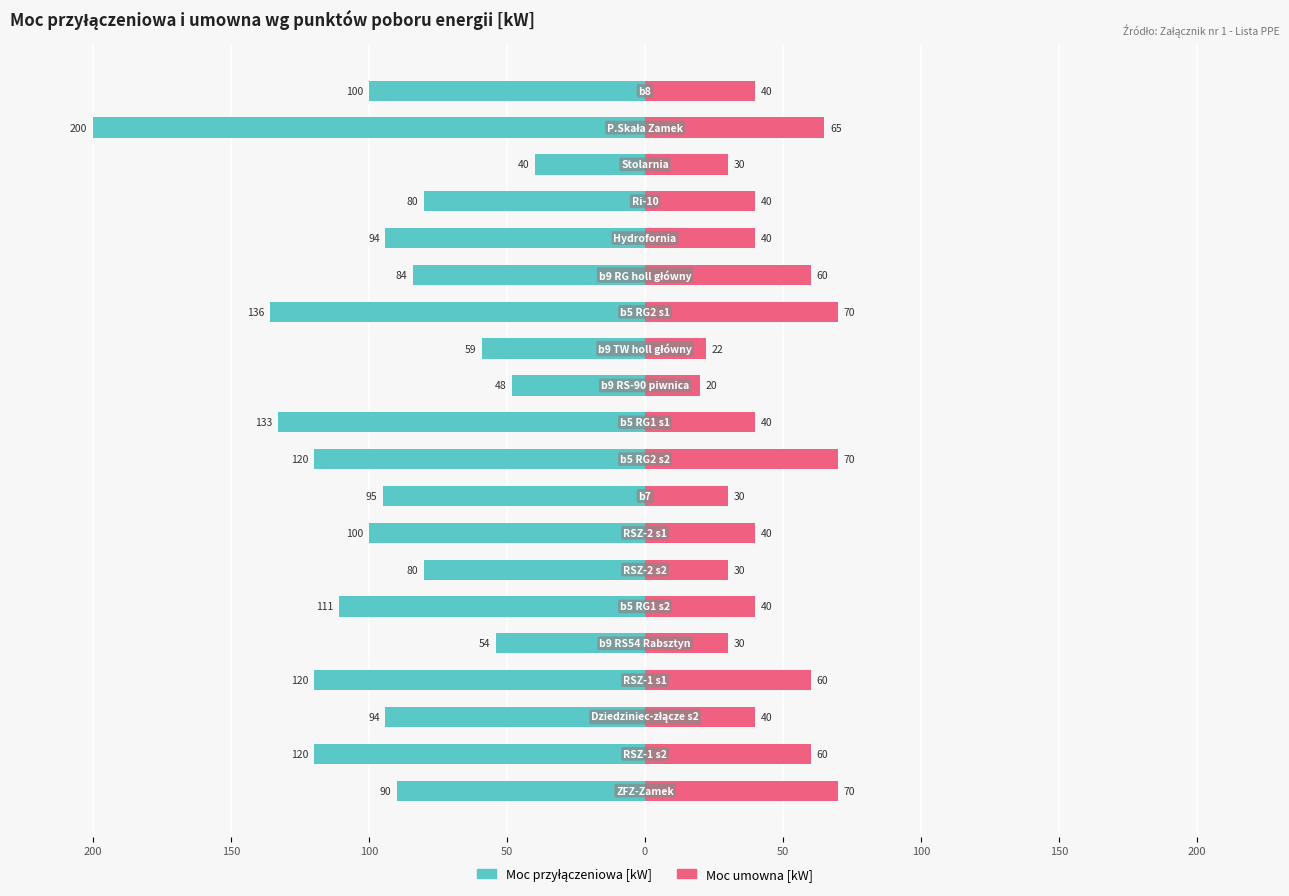

Reading left to right, extract all data points from this chart.

Moc przyłączeniowa [kW]: -90	-120	-94	-120	-54	-111	-80	-100	-95	-120	-133	-48	-59	-136	-84	-94	-80	-40	-200	-100
Moc umowna [kW]: 70	60	40	60	30	40	30	40	30	70	40	20	22	70	60	40	40	30	65	40